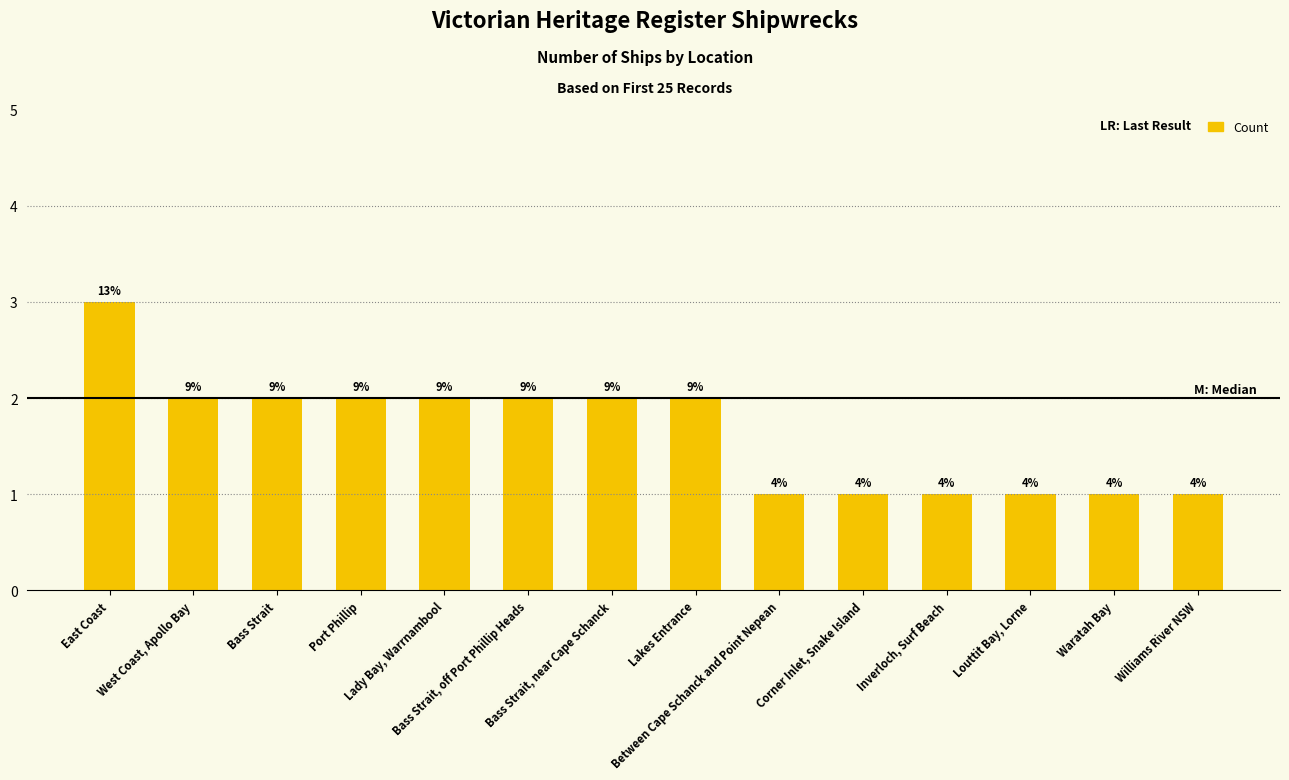

How many values are between 1 and 2?

13